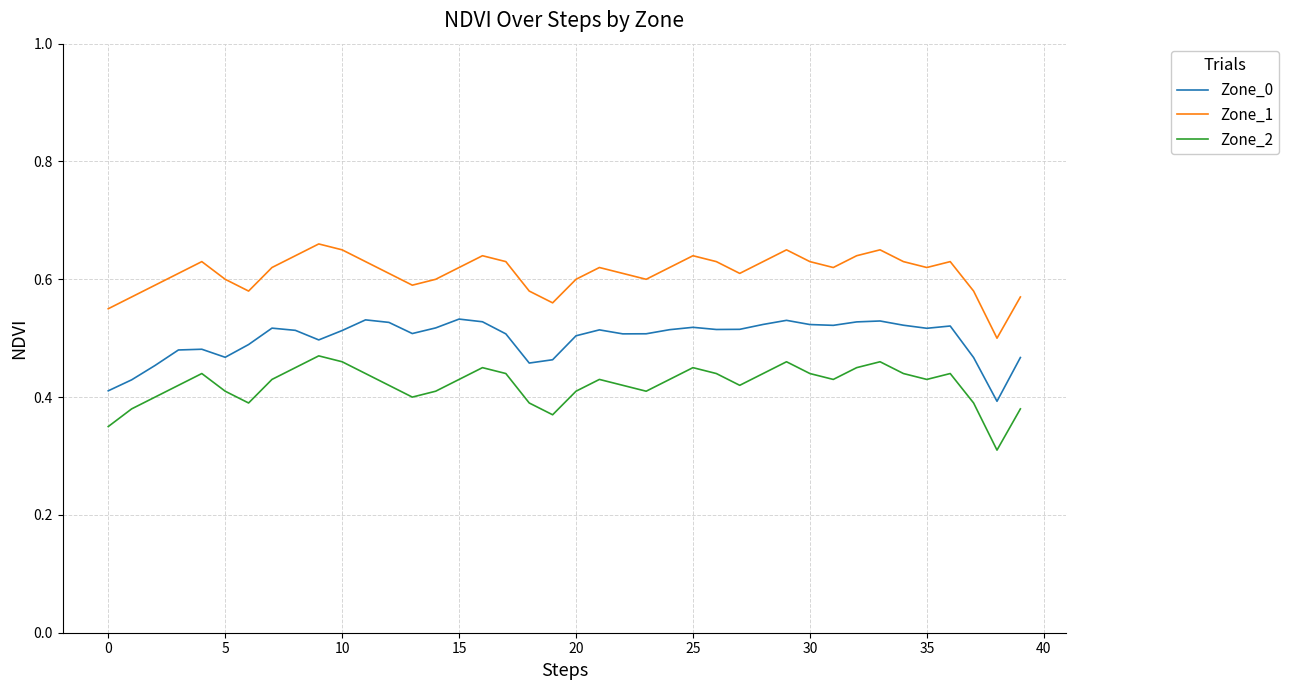

True or false: Zone_1 and Zone_2 cross at least once.

False